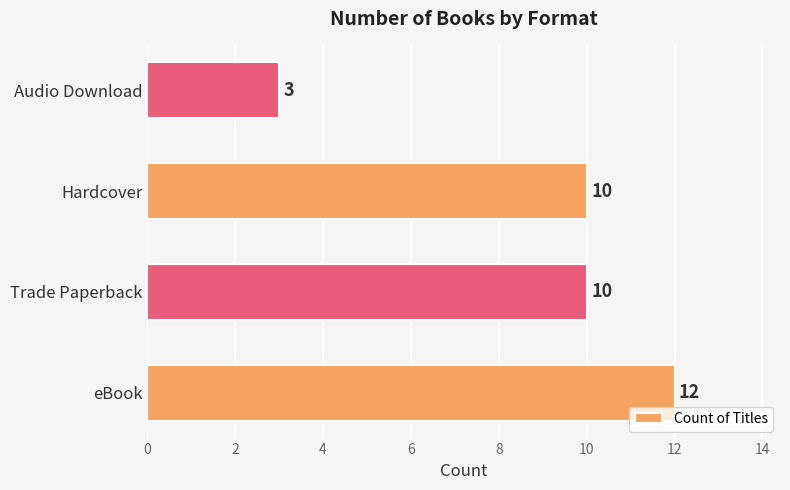

What is the difference between the values at Trade Paperback and Audio Download?

7